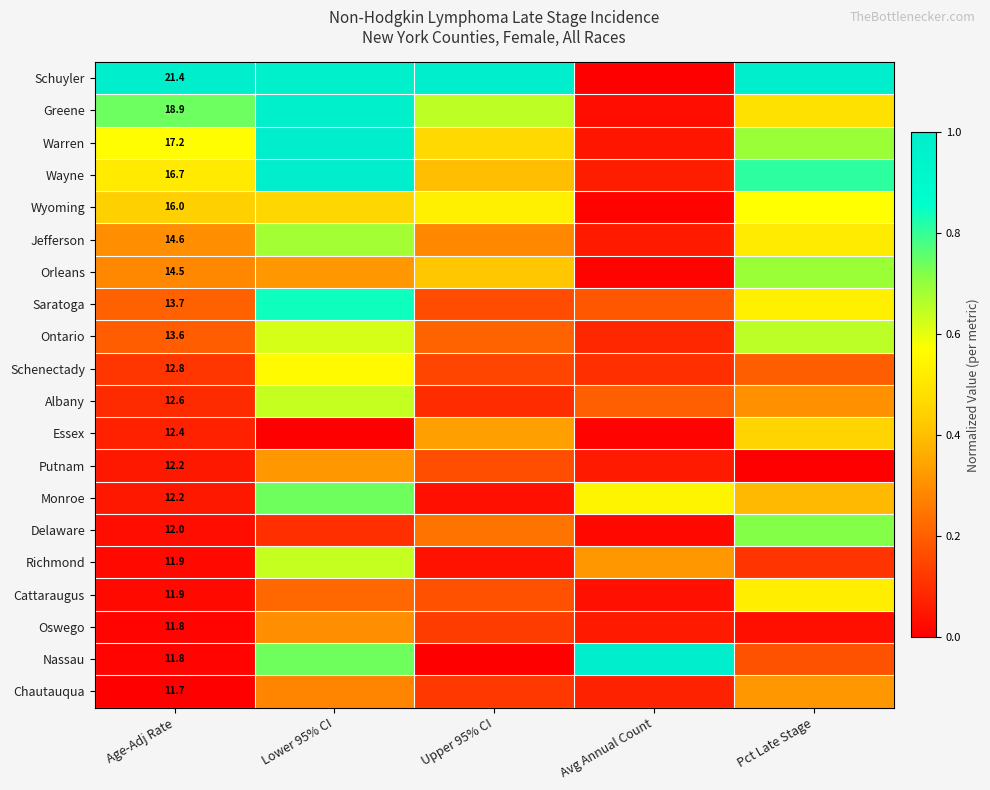

What is the total value across all series at Lower 95% CI?

11.4